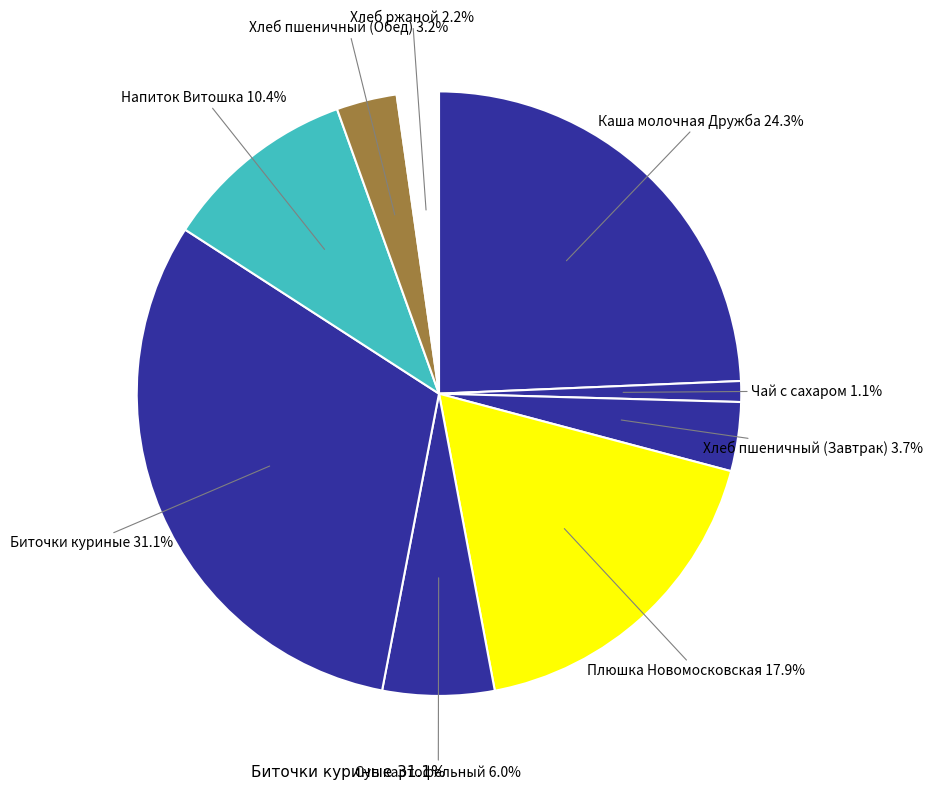

To the nearest percent, what is the difference between the Плюшка Новомосковская and Суп картофельный с вермишелью slice percentages?

12%